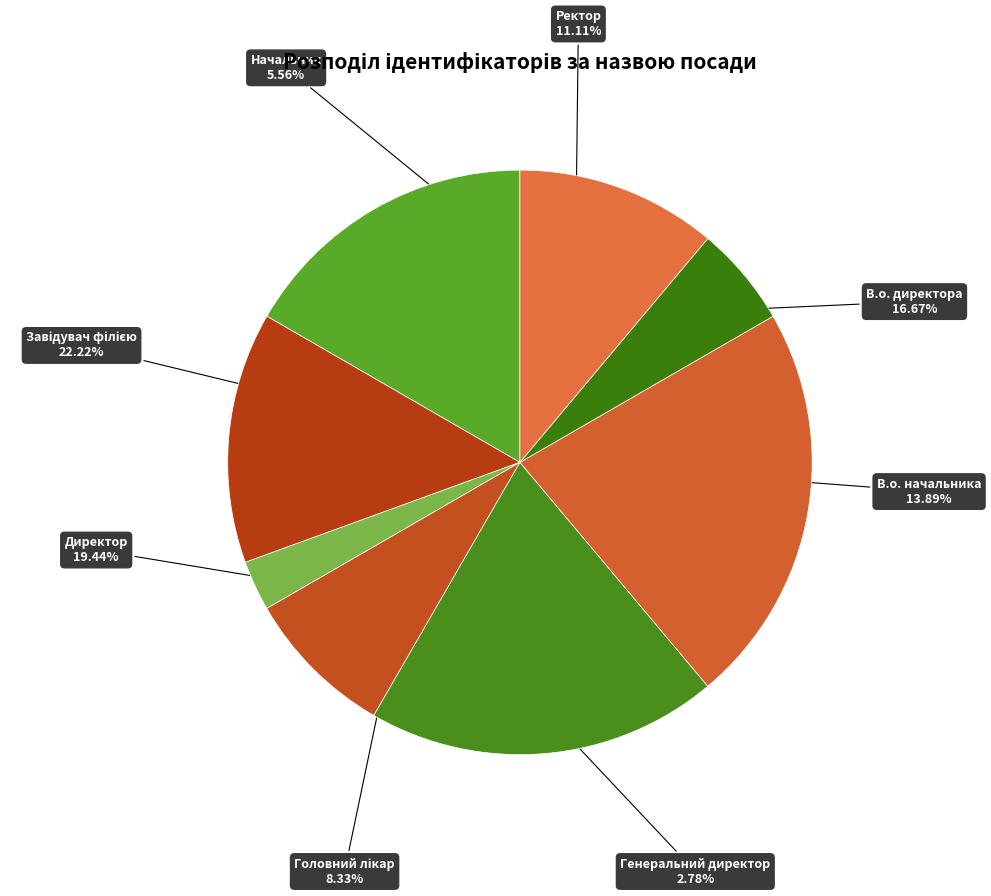

Does Ректор account for over 50% of the chart?

No